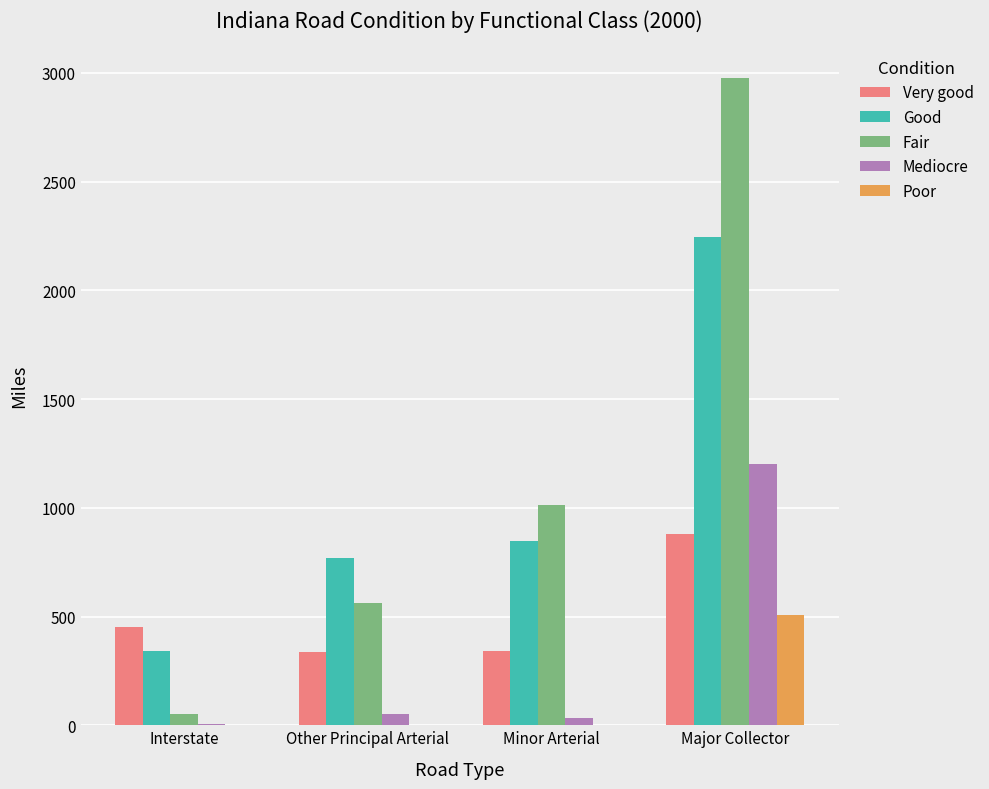

How many categories are shown in the chart?

4